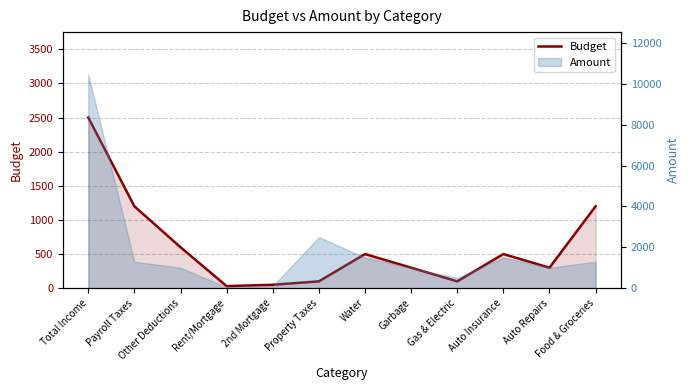

Rank the categories by value from lowest to highest.

Rent/Mortgage, 2nd Mortgage, Property Taxes, Gas & Electric, Garbage, Auto Repairs, Water, Auto Insurance, Other Deductions, Payroll Taxes, Food & Groceries, Total Income